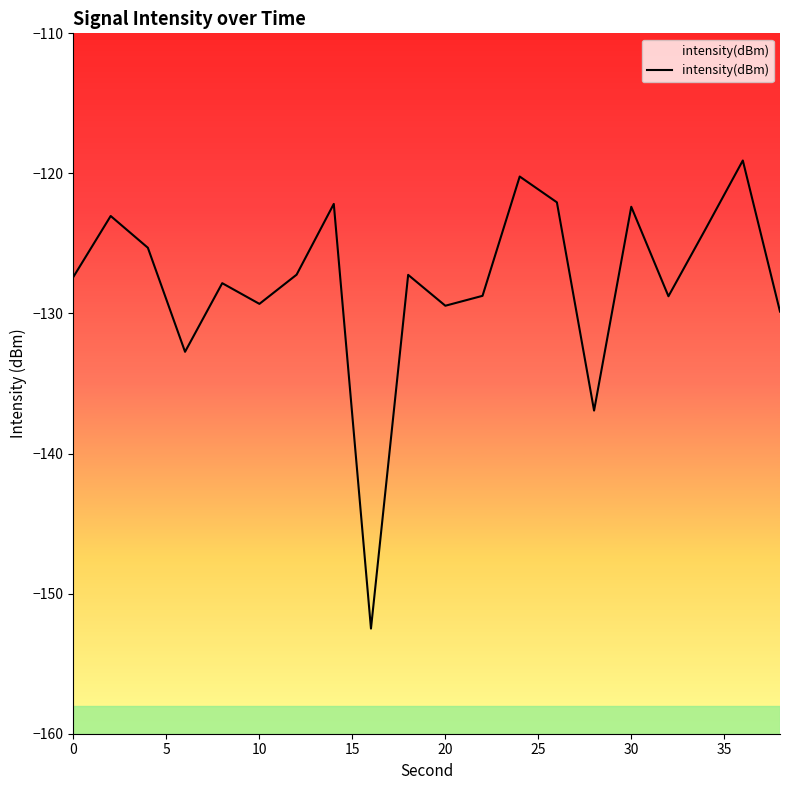

What is the difference between the second highest and minimum values?

32.3